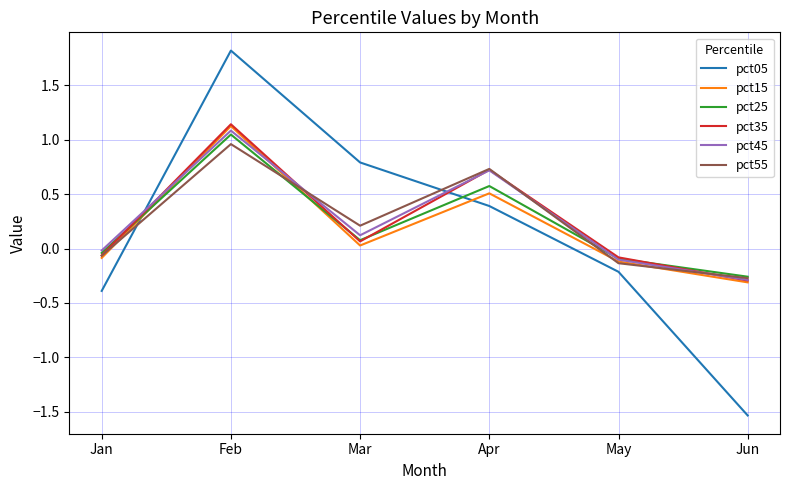

At which label does pct55 reach its minimum?

Jun